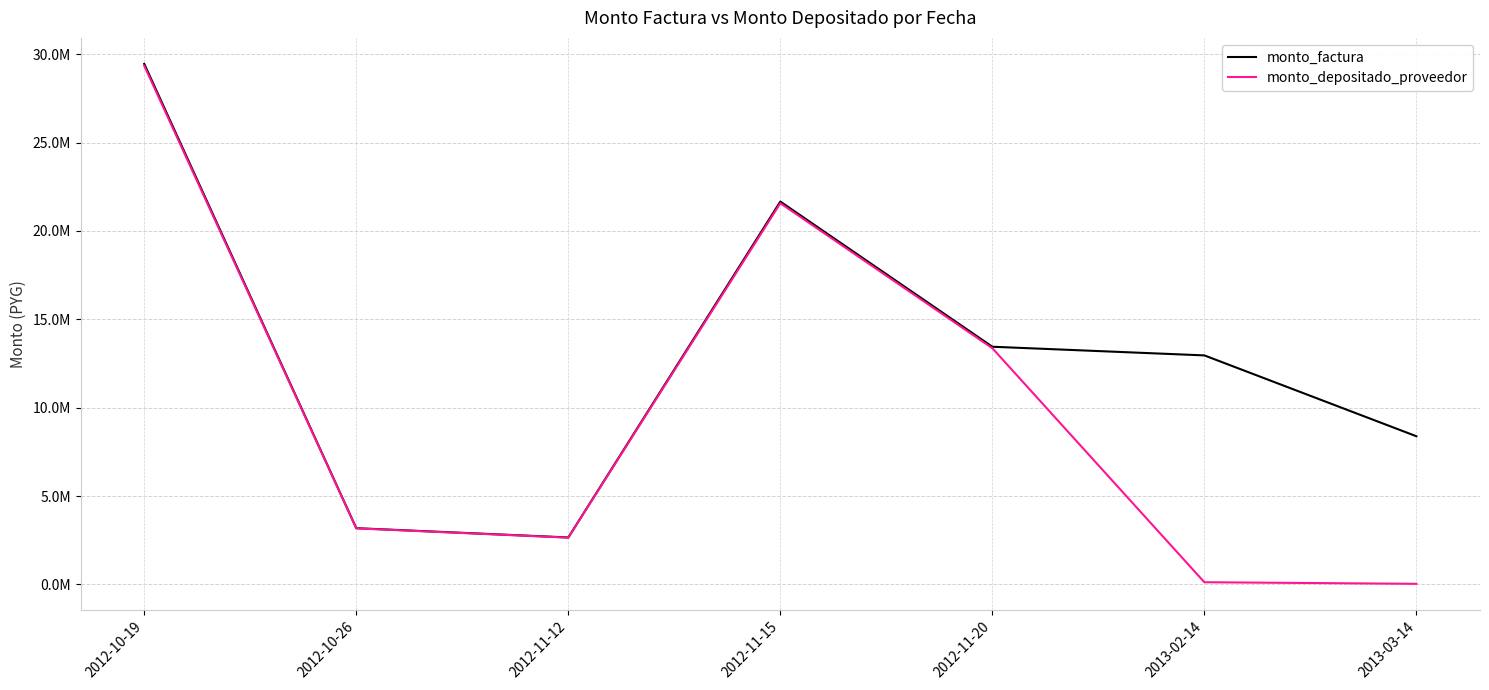

Is this an area chart (filled region under the line)?

No